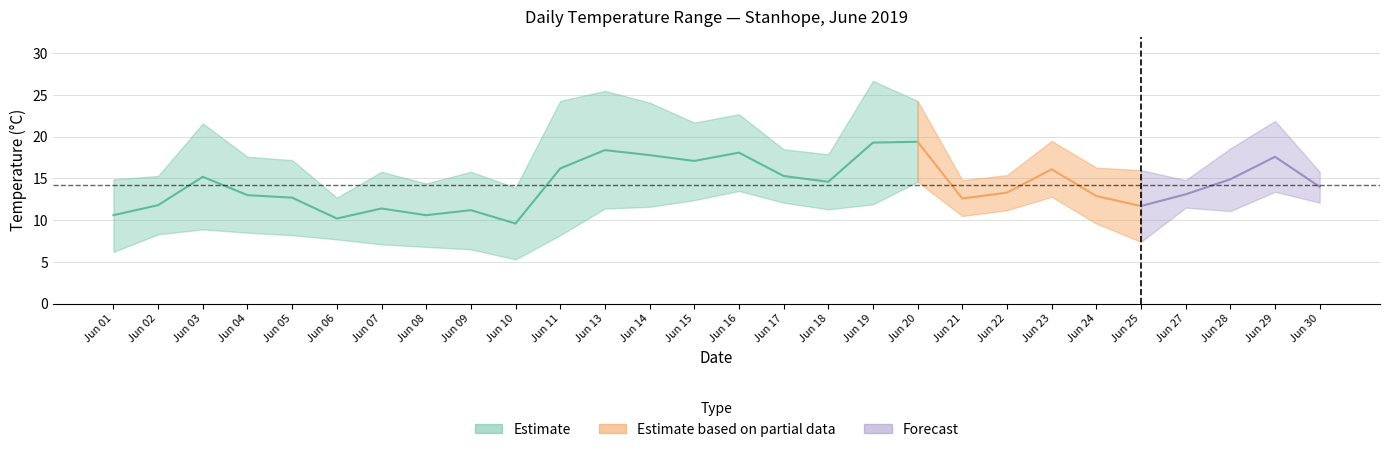

How many series are shown in this chart?

3